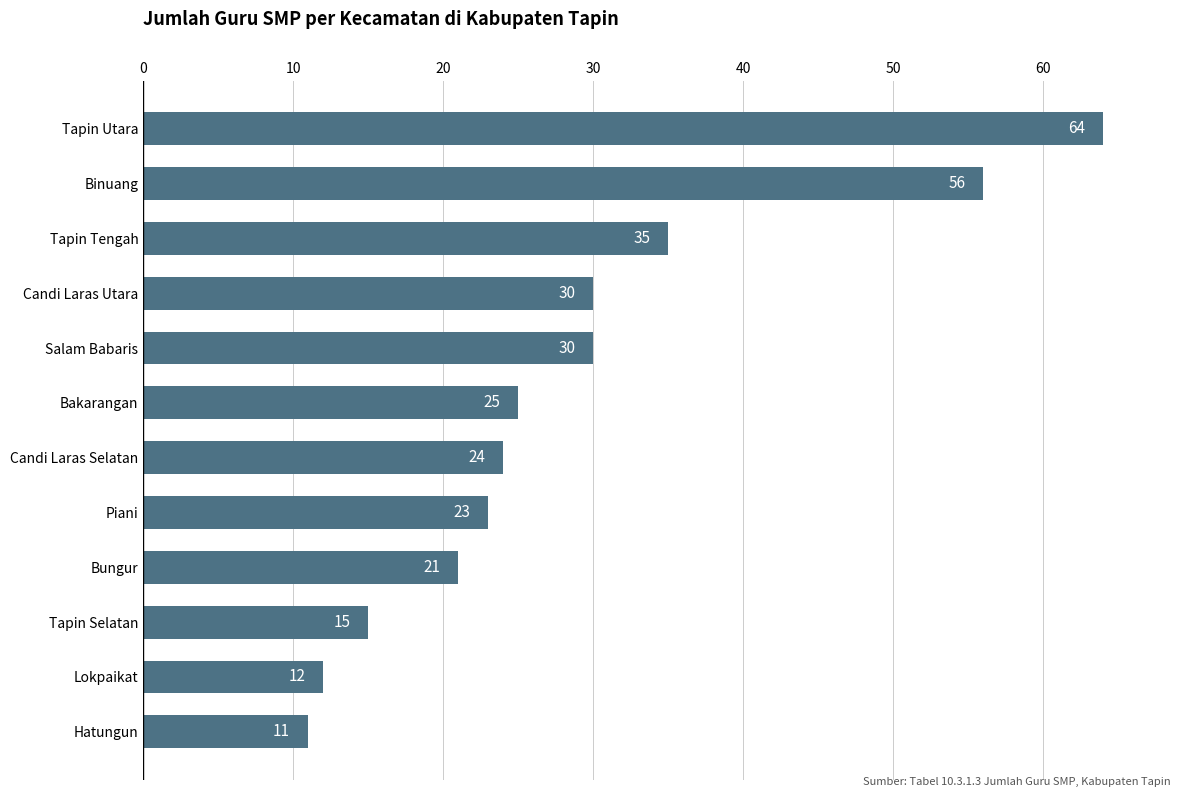

What is the change in value from Tapin Selatan to Salam Babaris?

+15